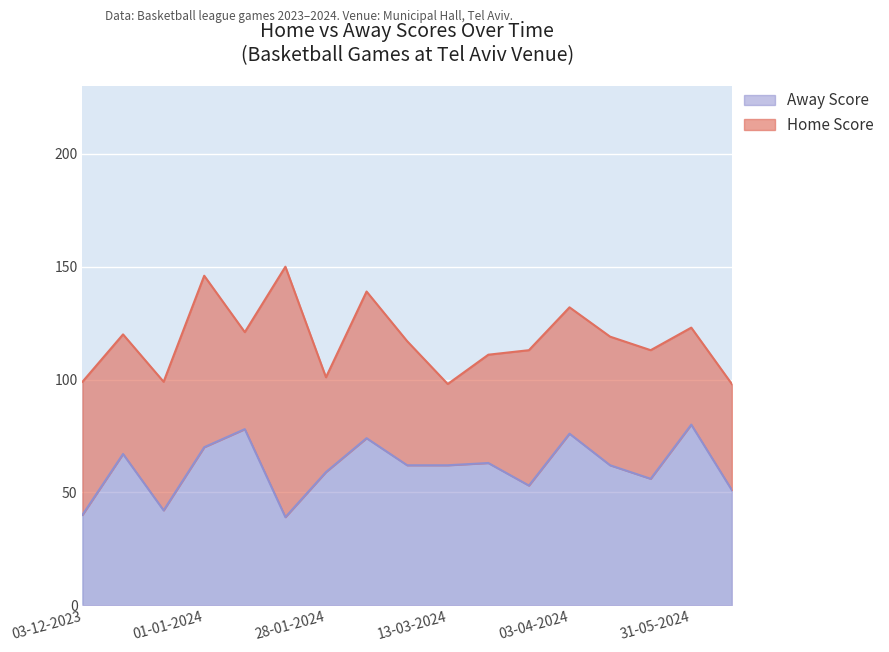

How many data points does each series have?

17